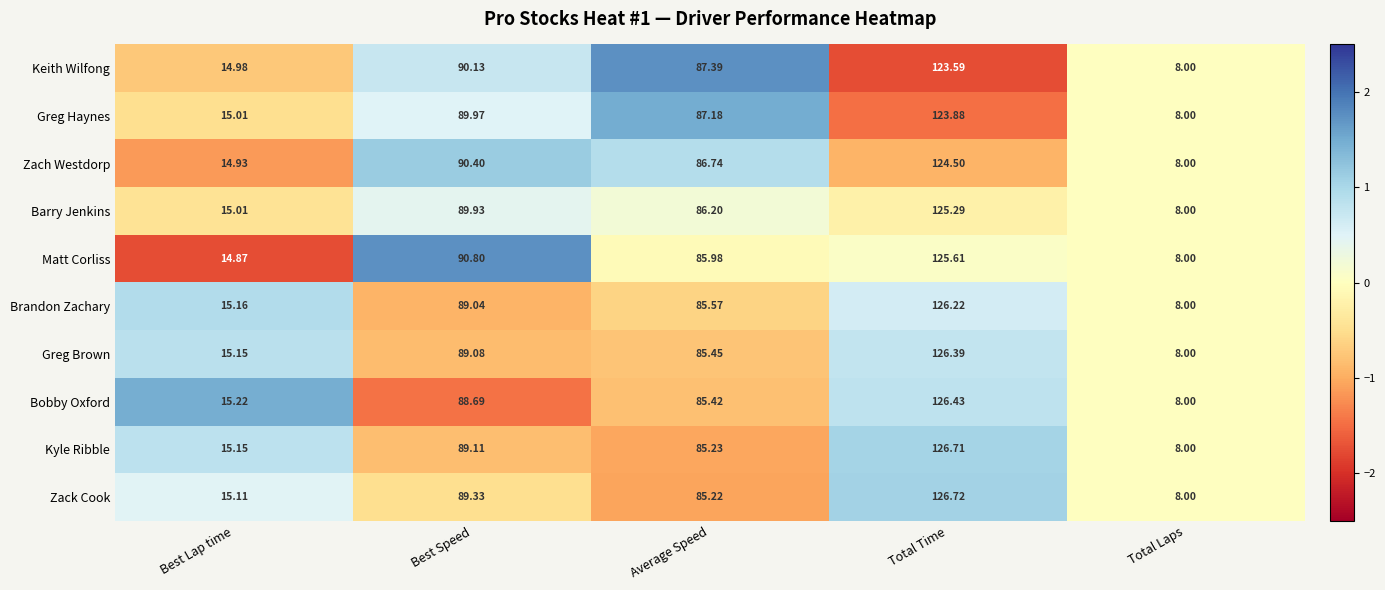

What is the greatest value displayed?

126.7